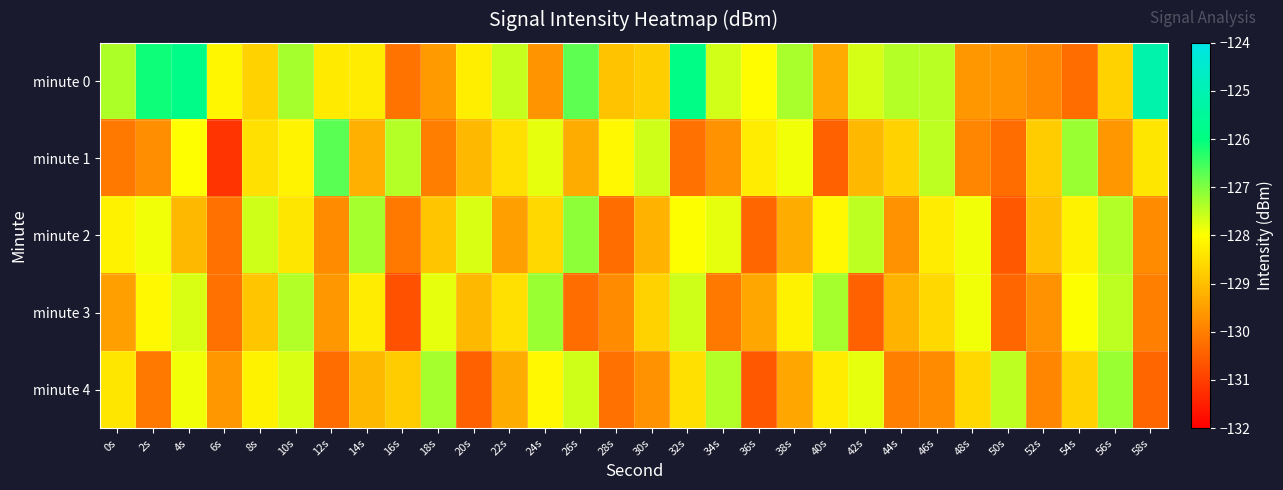

Rank the series at 52s from highest to lowest value.

minute 1, minute 2, minute 3, minute 0, minute 4